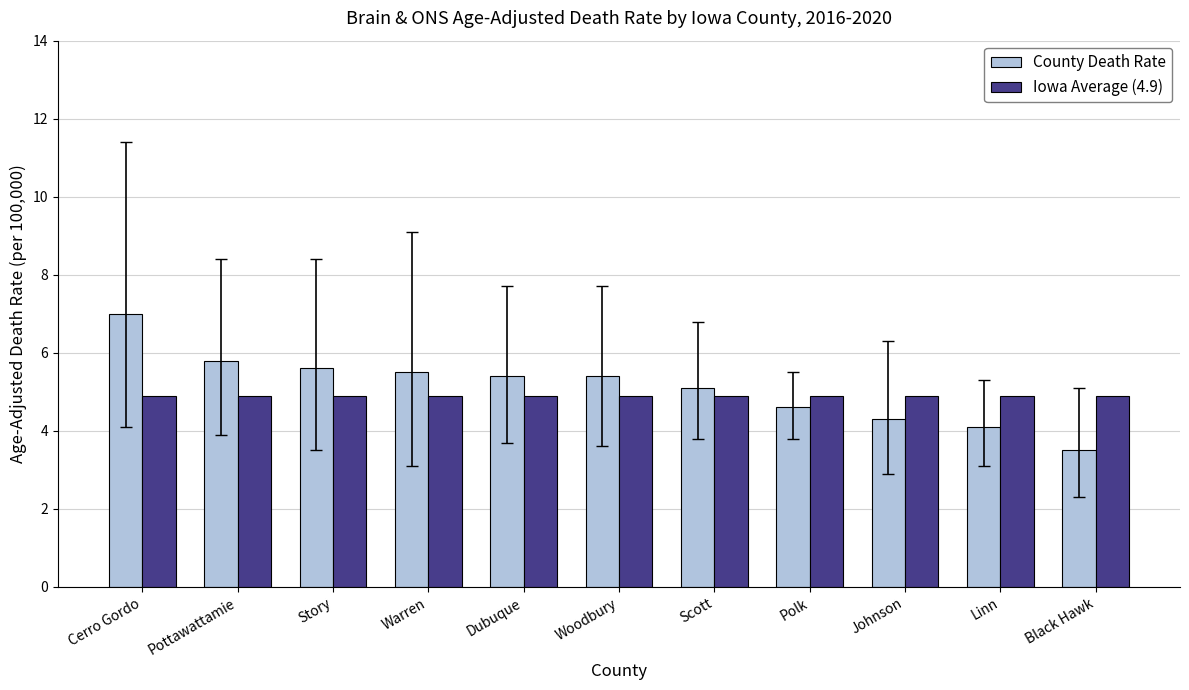

Is the value of Iowa Average (4.9) at Dubuque greater than the value of County Death Rate at Woodbury?

No